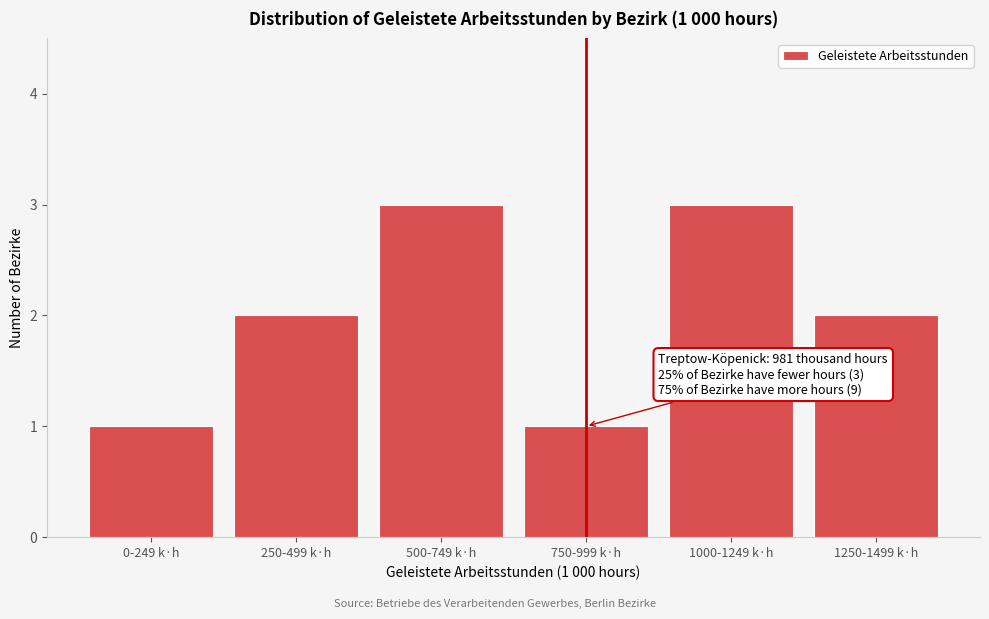

Reading right to left, what are all the values shown in this chart?

2	3	1	3	2	1